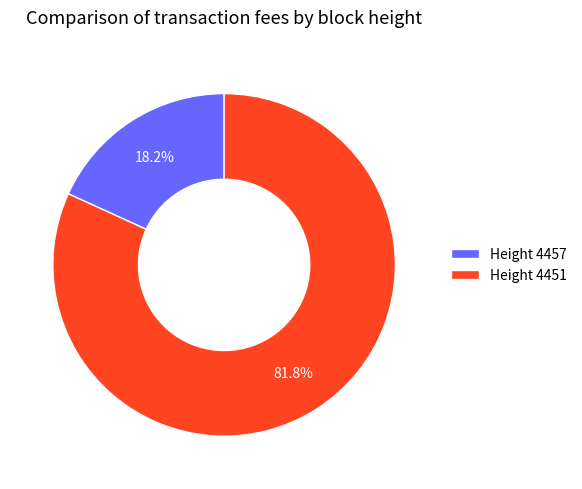

Which has a higher value, Height 4457 or Height 4451?

Height 4451